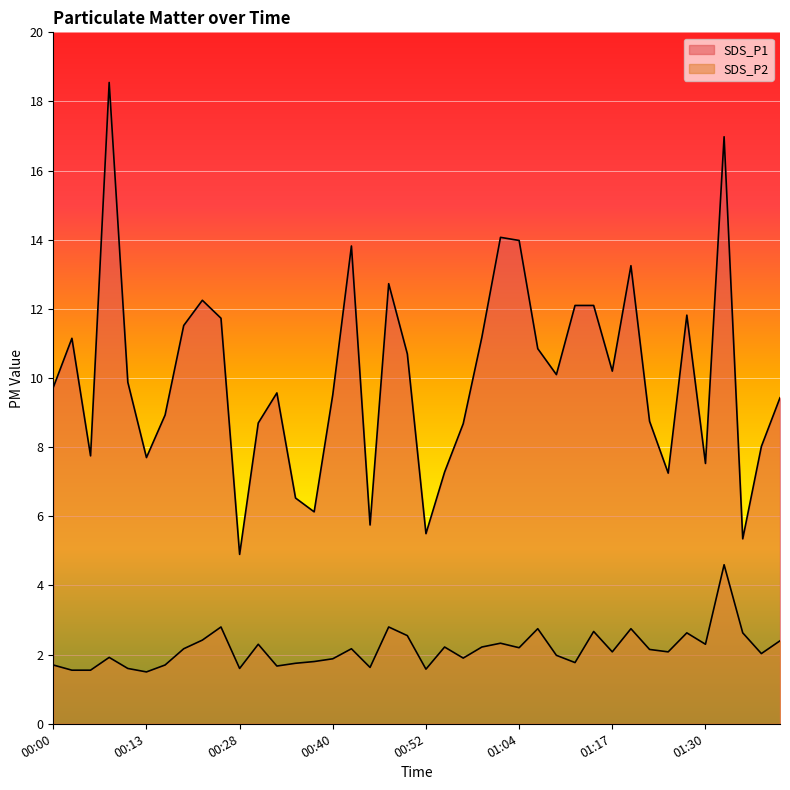

What is the total value across all series at 00:45?

7.4